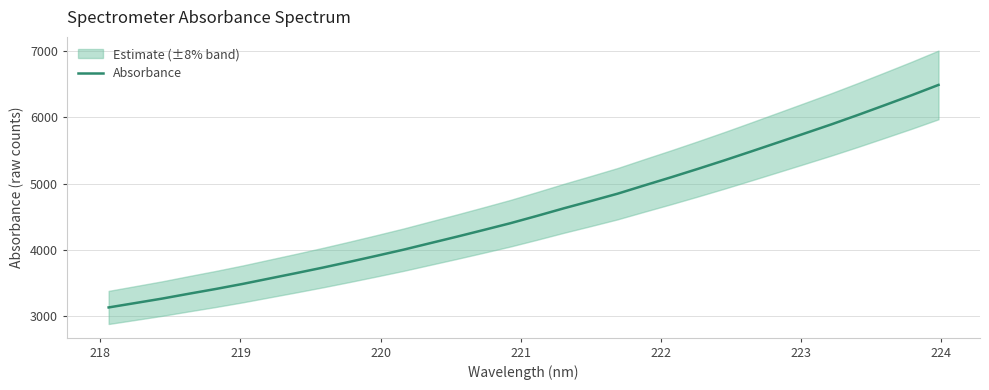

What is the lowest value of the Absorbance series?

3128.1